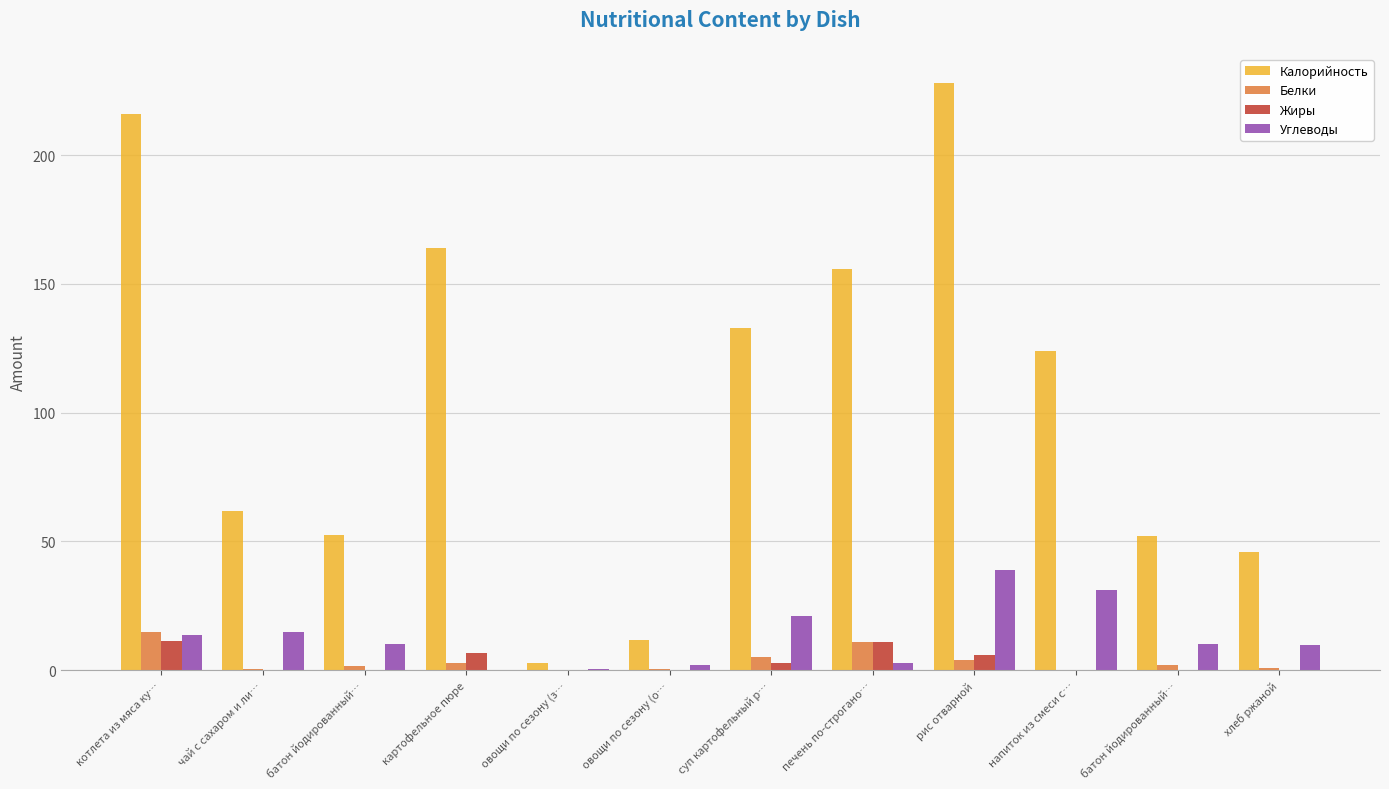

What is the lowest value of the Калорийность series?

2.8